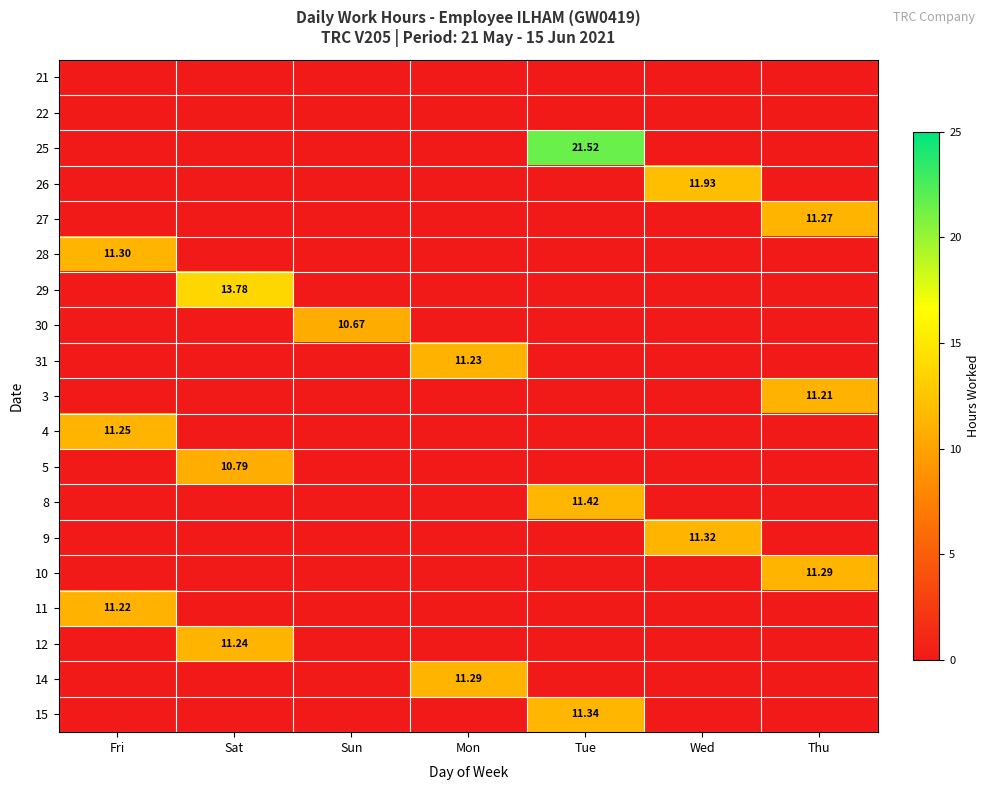

Which series changed the most between Fri and Sun?

28